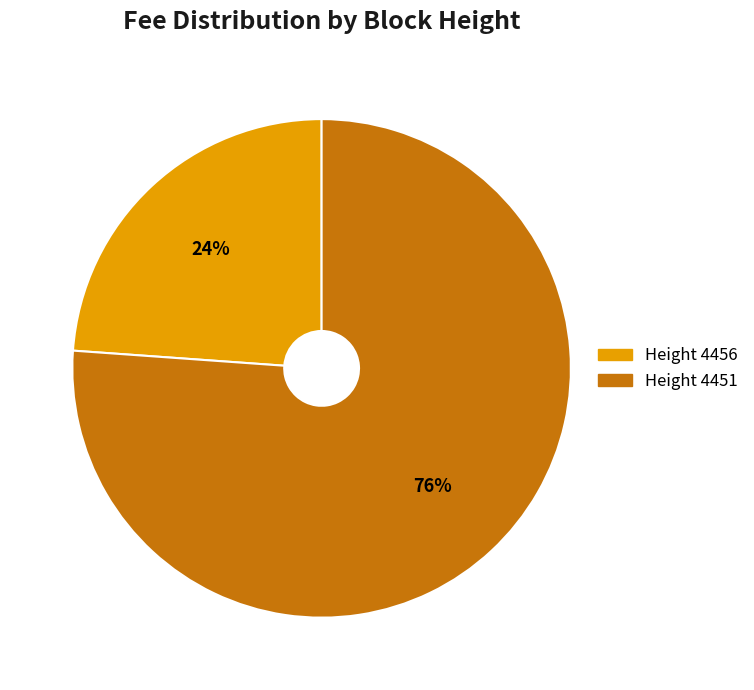

Rank the categories by value from highest to lowest.

Height 4451, Height 4456